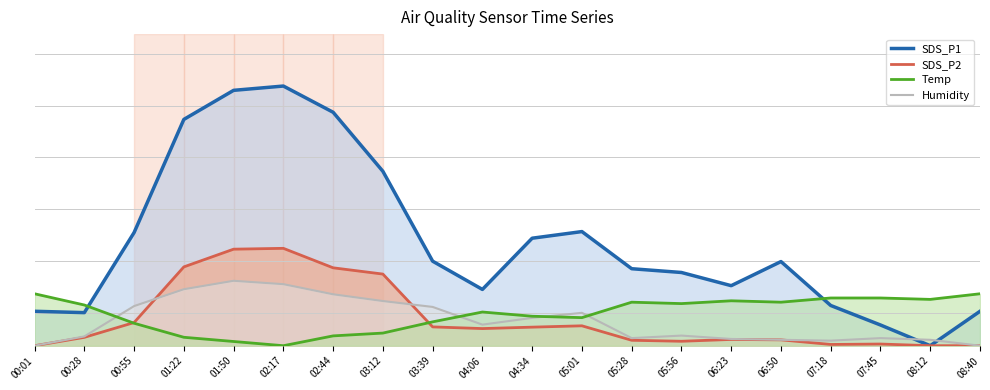

At which label is SDS_P1 closest to 20?

05:01